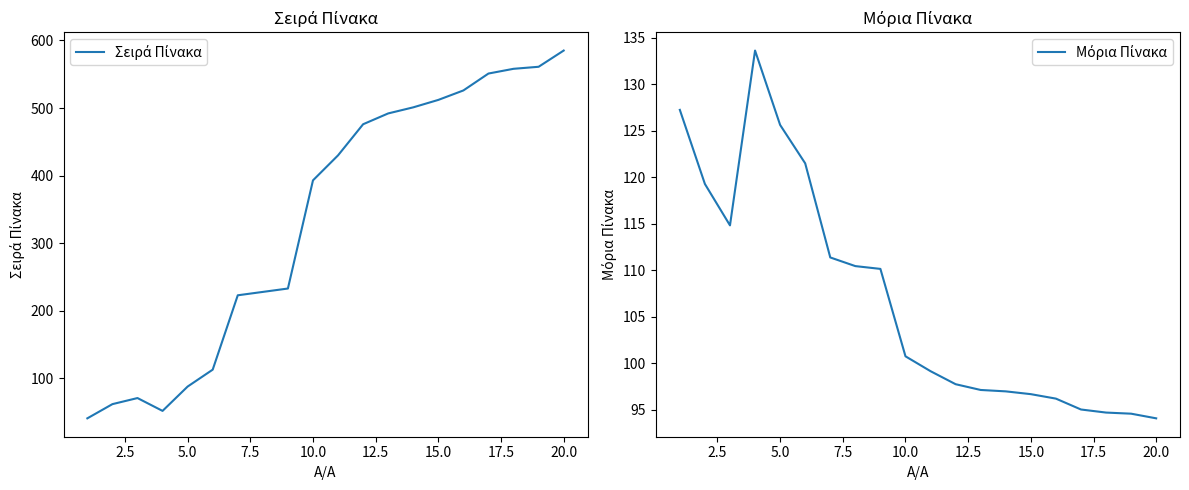

How many series are shown in this chart?

2